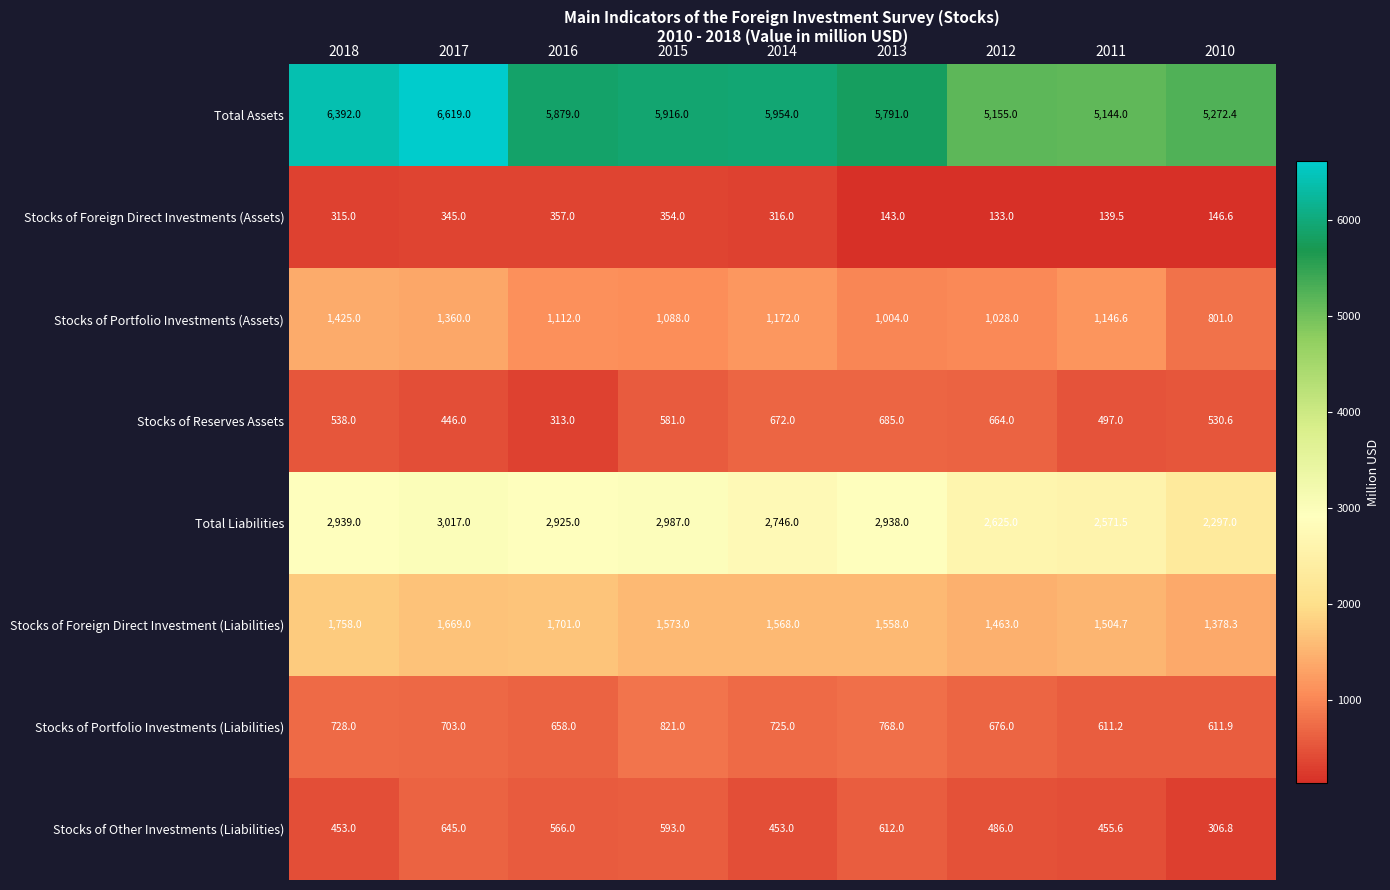

What is the total value across all series at 2018?

14548.0